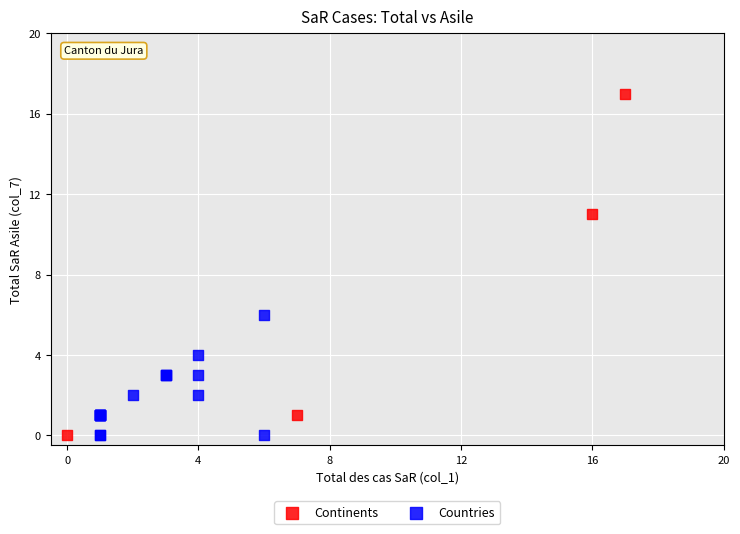

Which series has the largest Y range (max minus min)?

Continents